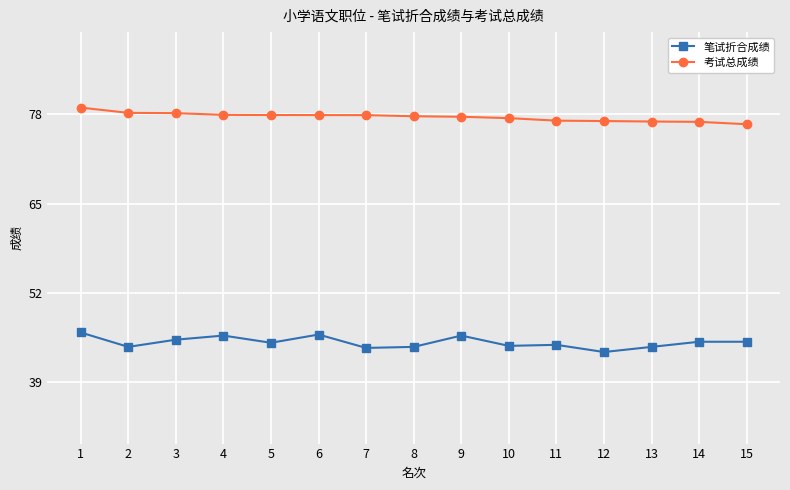

At which category is the sum across all series the highest?

1